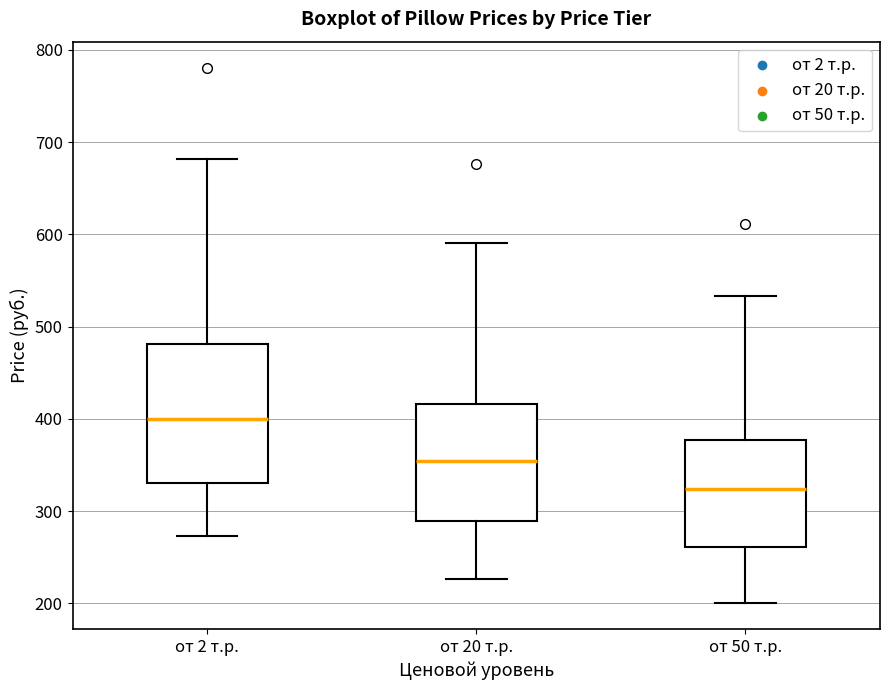

Which box has the lowest median line?

от 50 т.р.